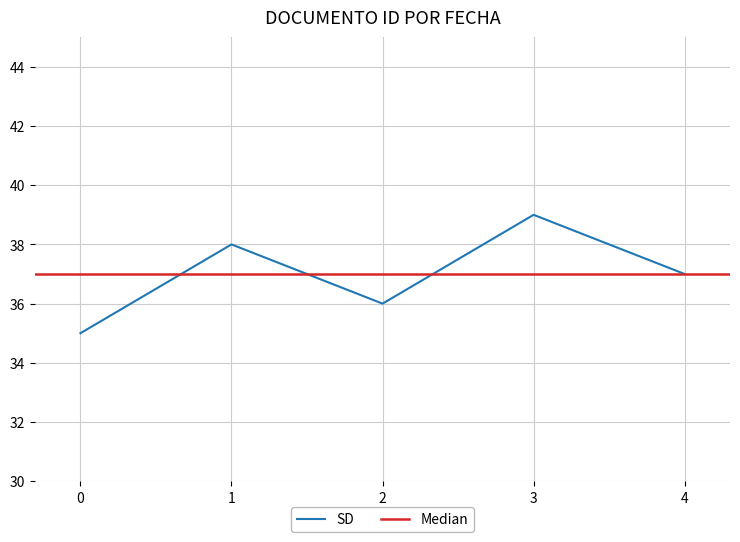

What is the minimum value shown in the chart?

35